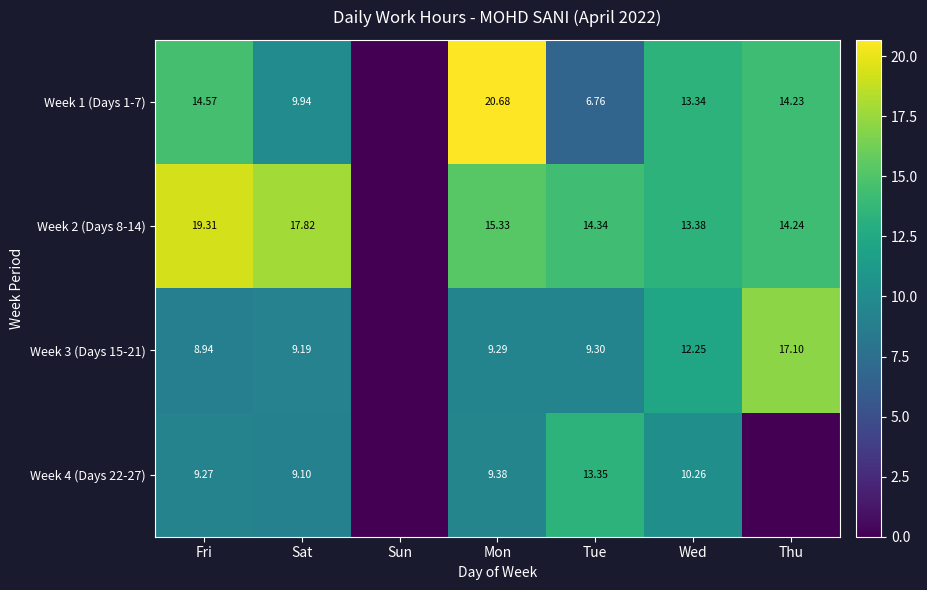

True or false: Week 3 (Days 15-21) has a value of 12.2 at Wed.

True